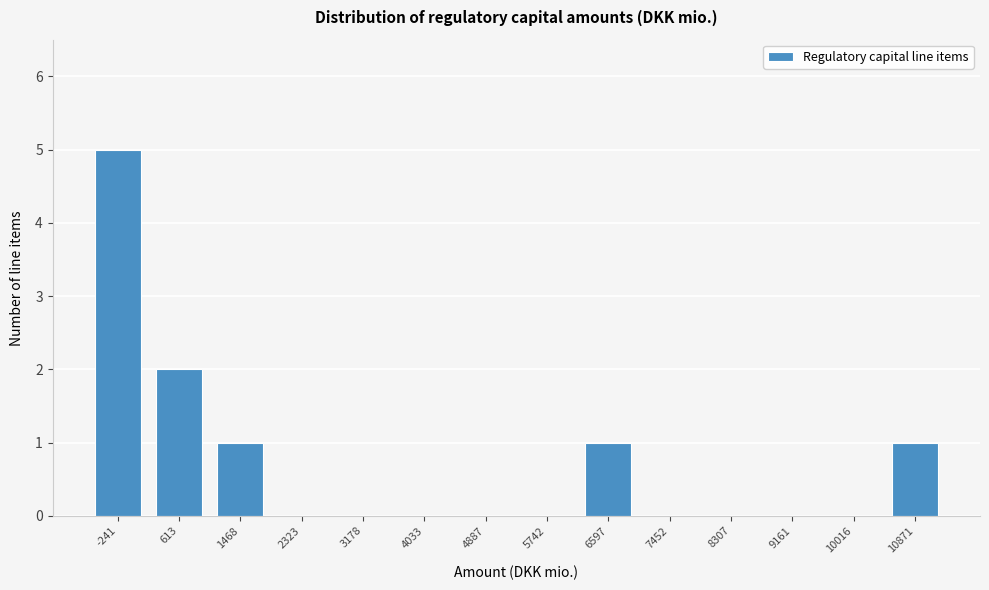

Reading right to left, extract all data points from this chart.

10871=1	10016=0	9161=0	8307=0	7452=0	6597=1	5742=0	4887=0	4033=0	3178=0	2323=0	1468=1	613=2	-241=5